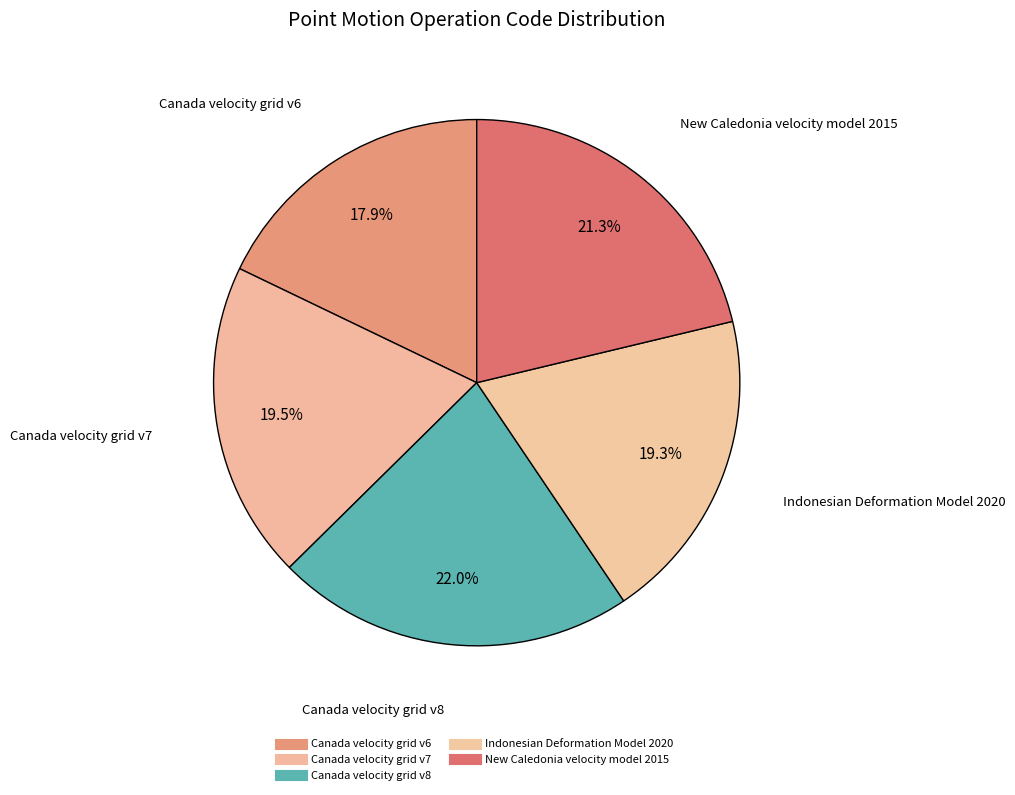

To the nearest percent, what portion does New Caledonia velocity model 2015 represent?

21%